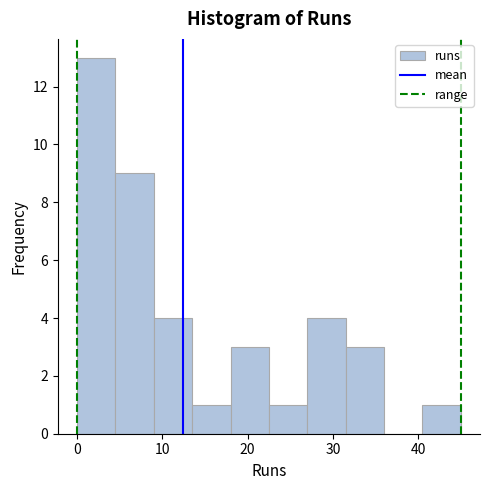

Over which range of the x-axis is the bar tallest?

0.0 to 4.5